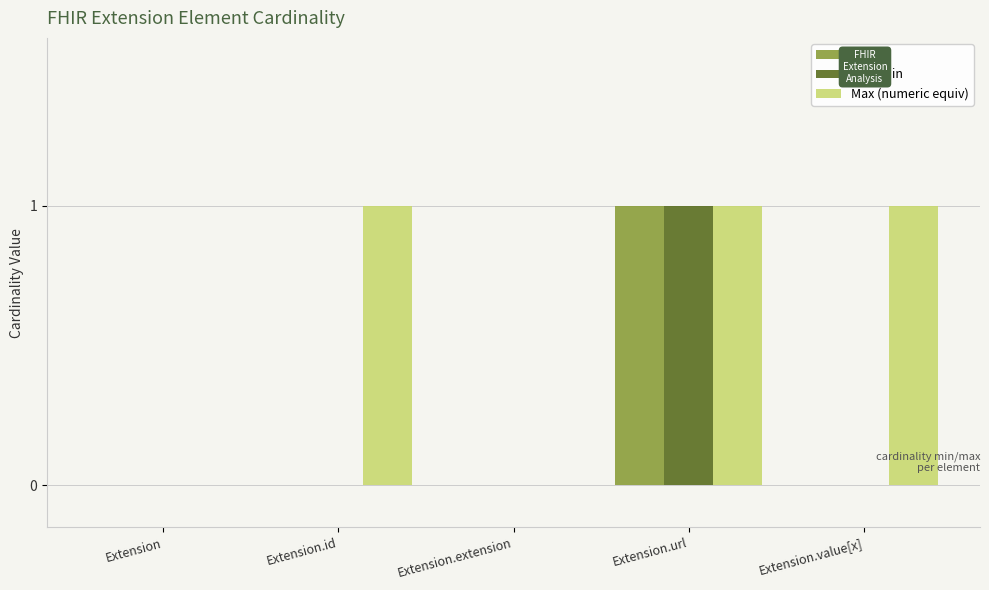

Which series changed the most between Extension and Extension.value[x]?

Max (numeric equiv)